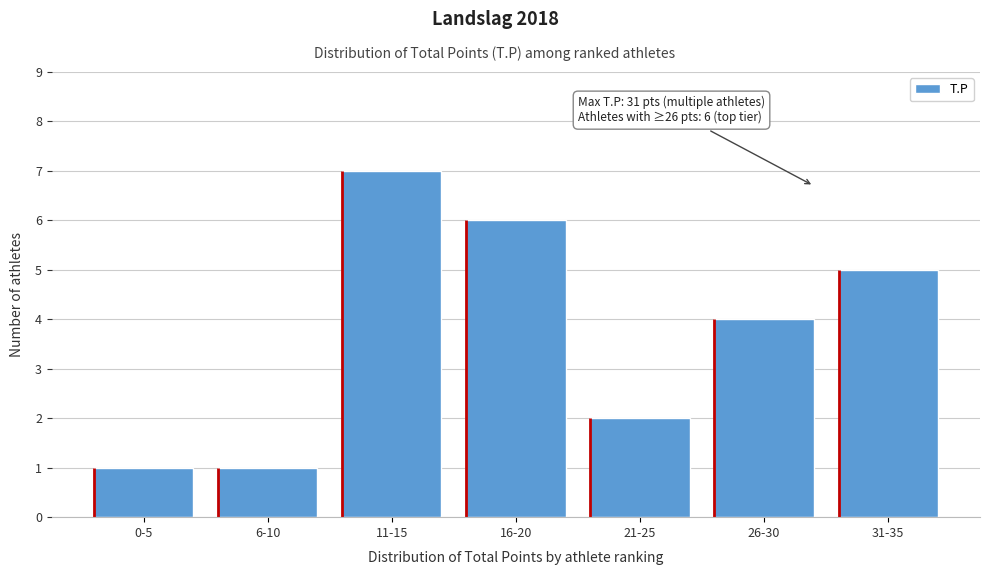

Reading right to left, list all the values displayed in this chart.

31-35=5	26-30=4	21-25=2	16-20=6	11-15=7	6-10=1	0-5=1